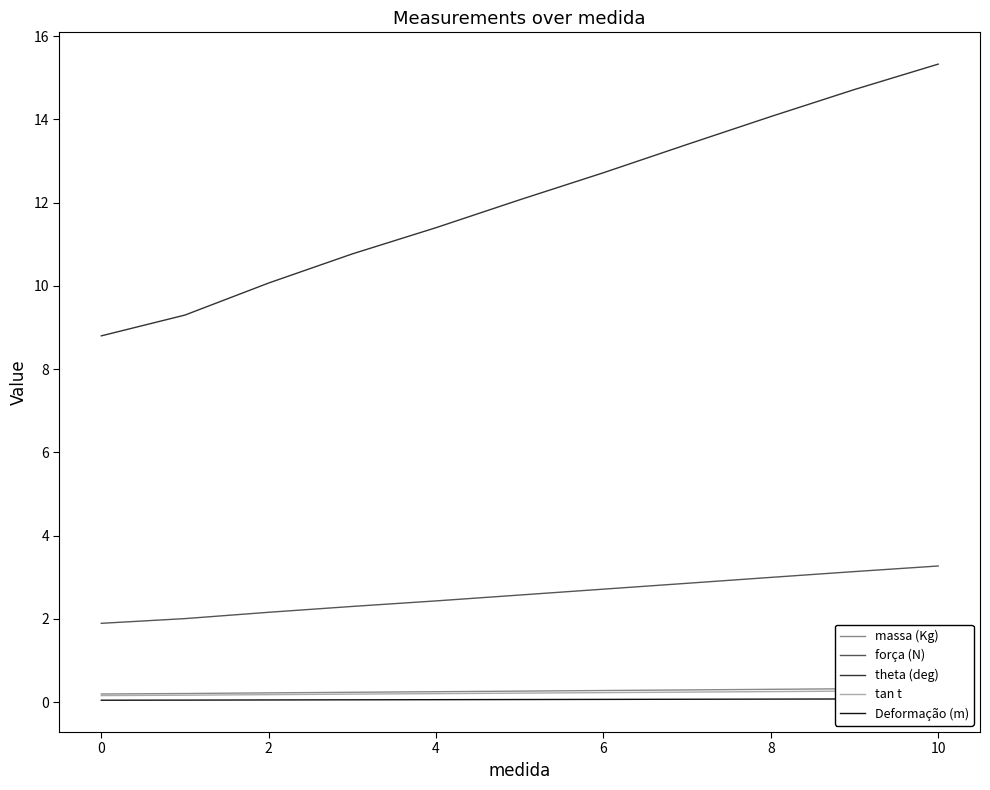

What is the maximum value shown in the chart?

15.3